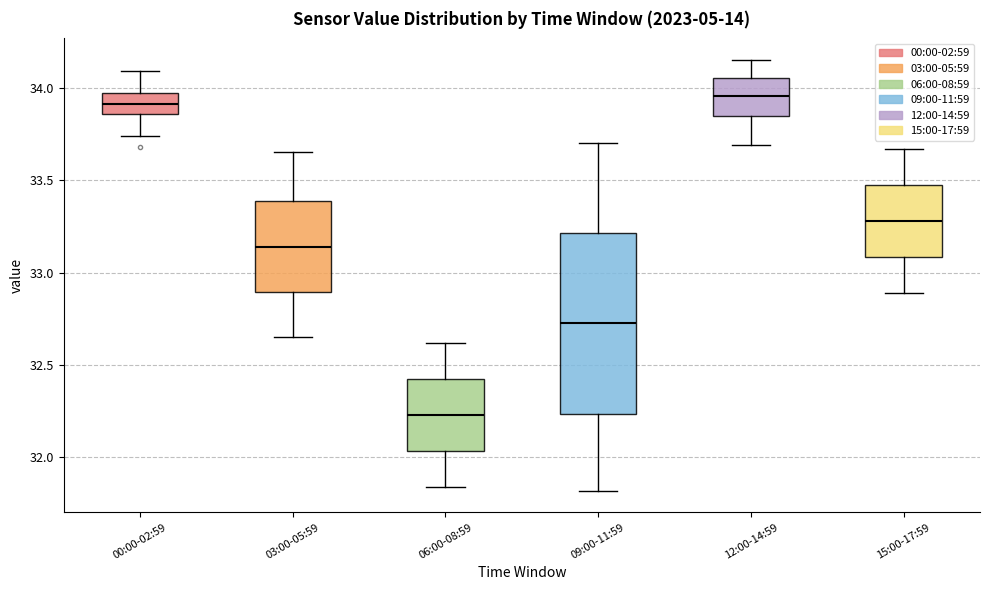

Where is the lower edge of the box for 03:00-05:59 on the y-axis? The values are not printed on the chart, so give them approximately, as read against the axis.

32.90